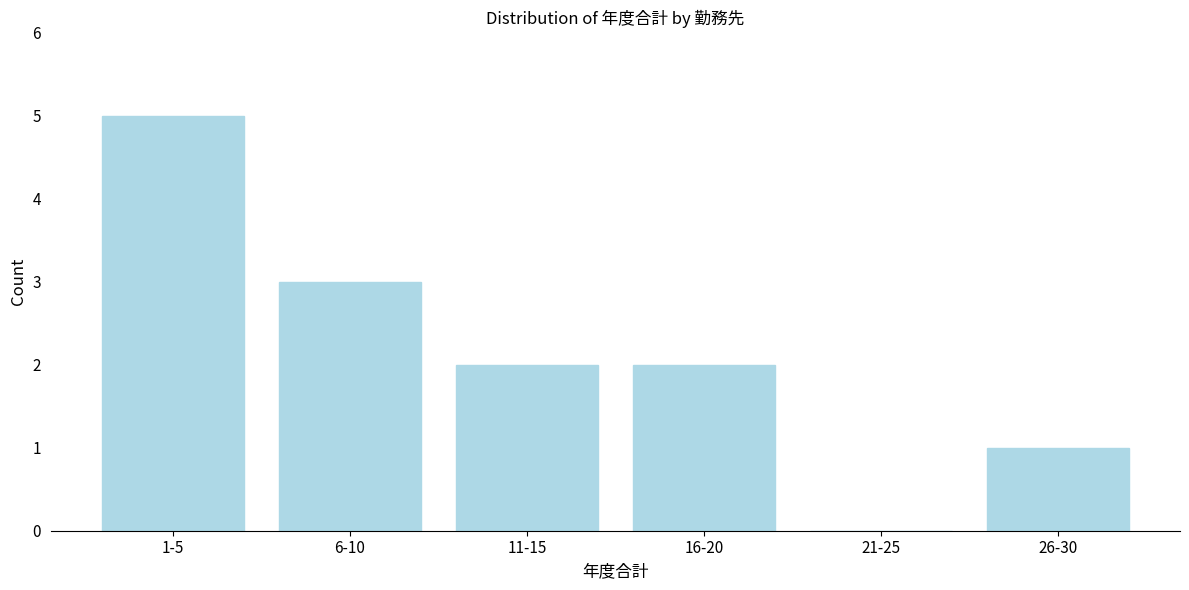

Reading left to right, what are all the values shown in this chart?

1-5=5	6-10=3	11-15=2	16-20=2	21-25=0	26-30=1